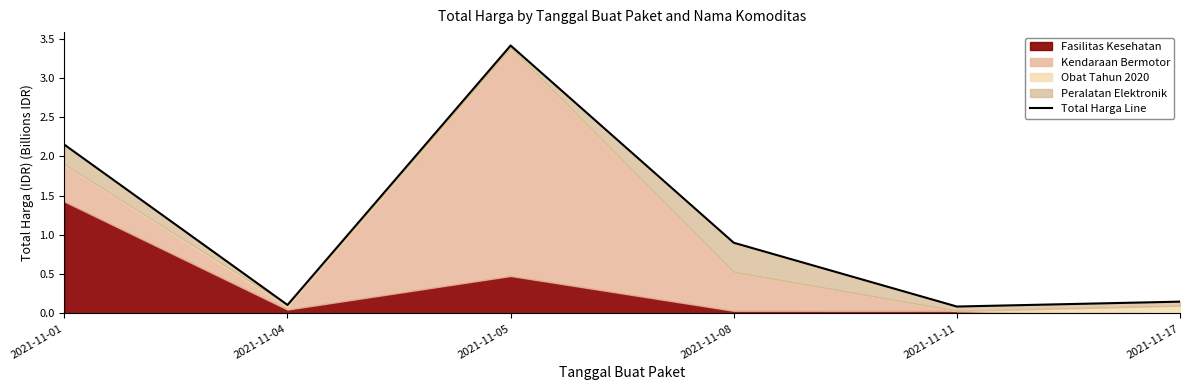

What is the value of the 4th point from the left?

0.9